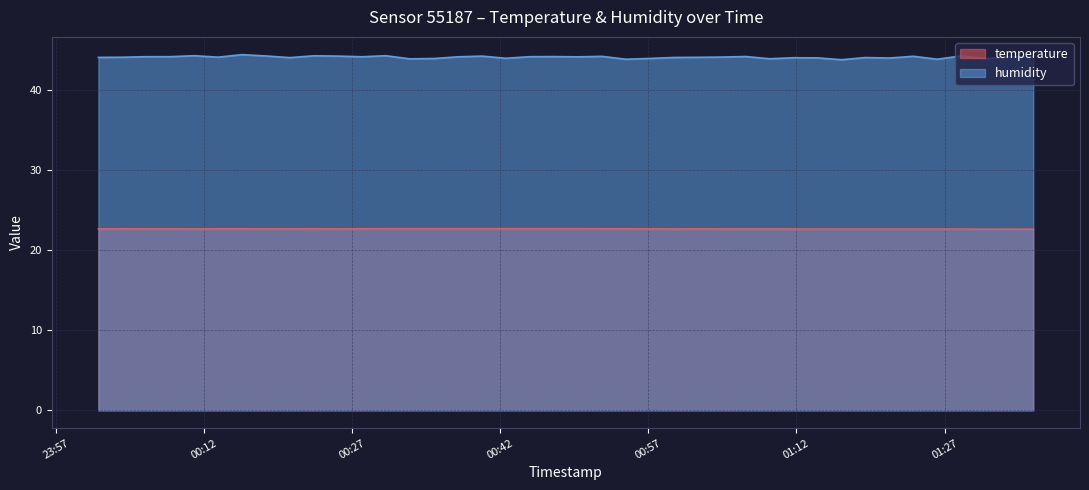

How many distinct data groups are displayed?

2